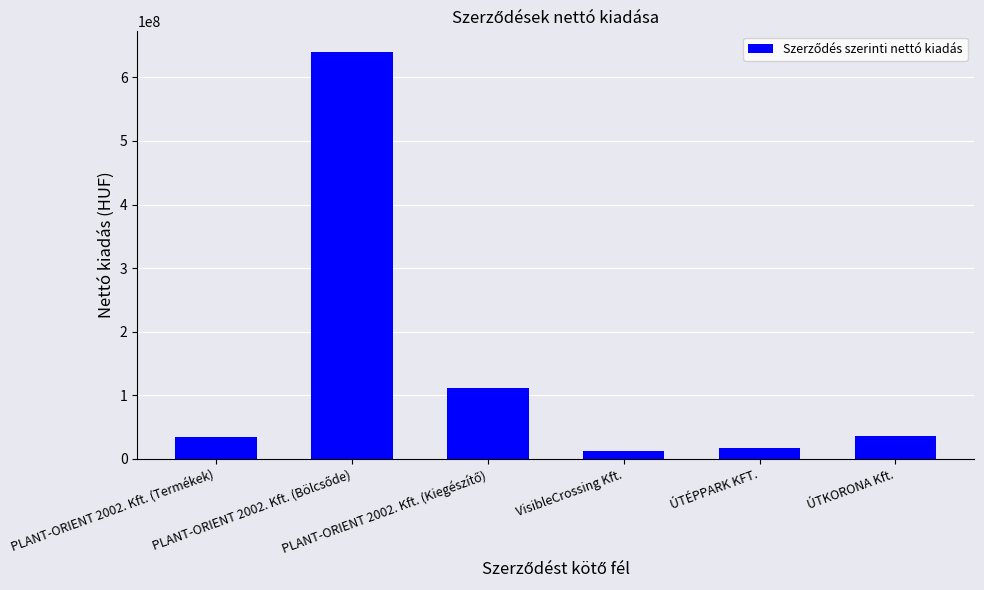

What is the greatest value displayed?

640454829